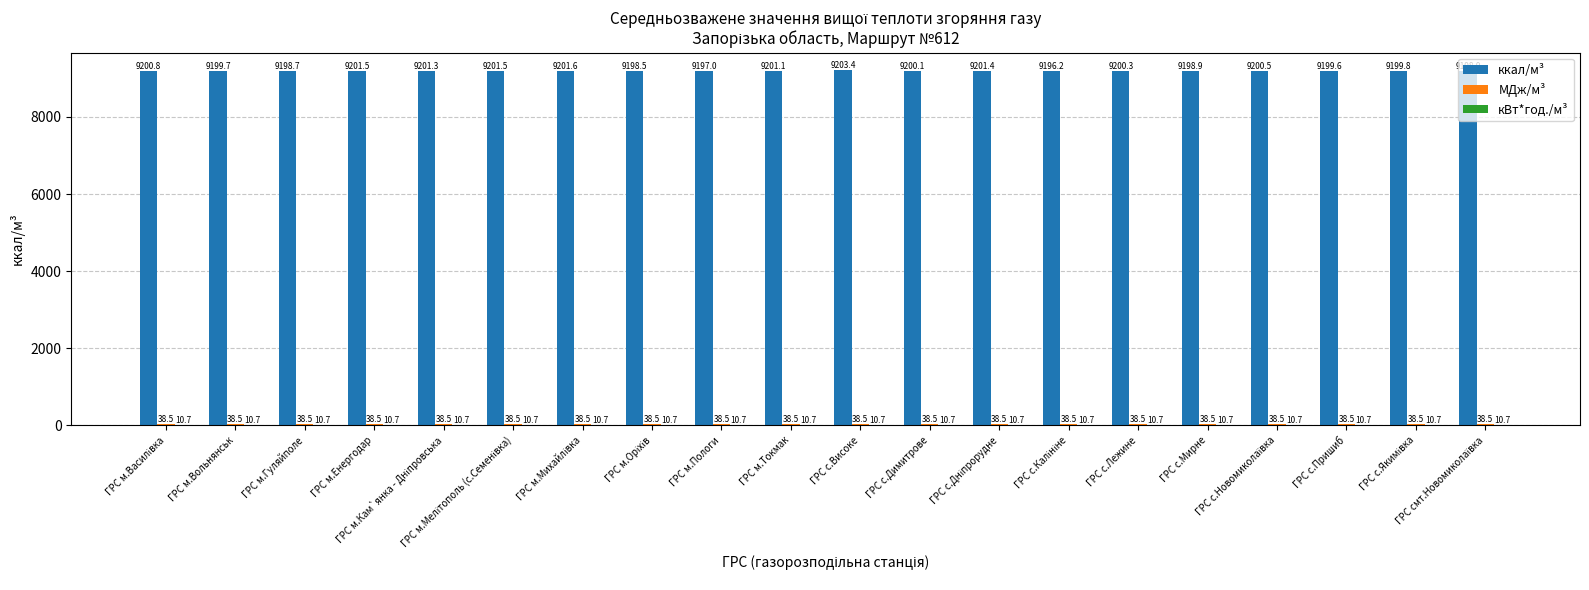

Which series has the largest total across all categories?

ккал/м³